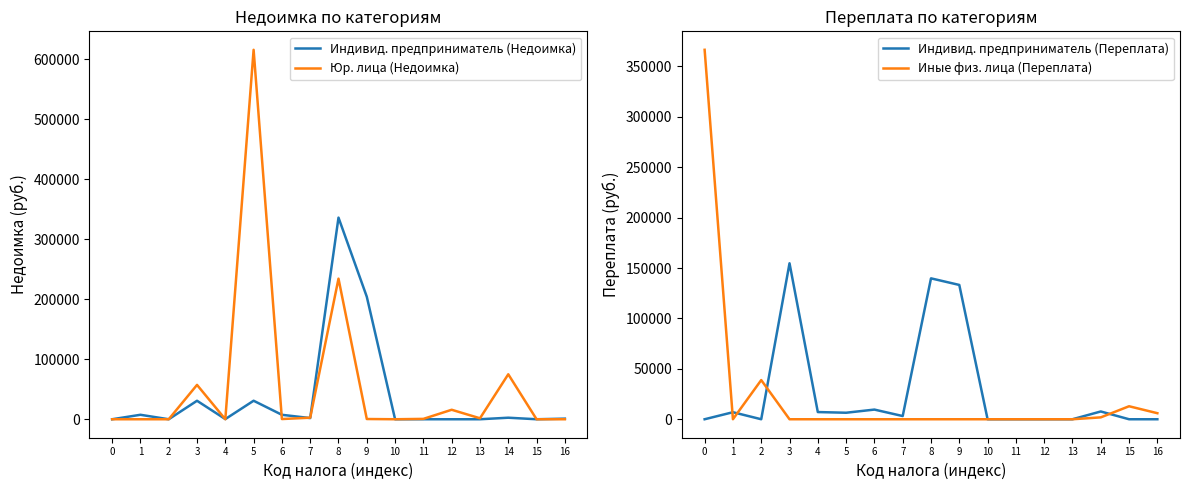

Between 7 and 16, which series saw the biggest shift?

Иные физ. лица (Переплата)